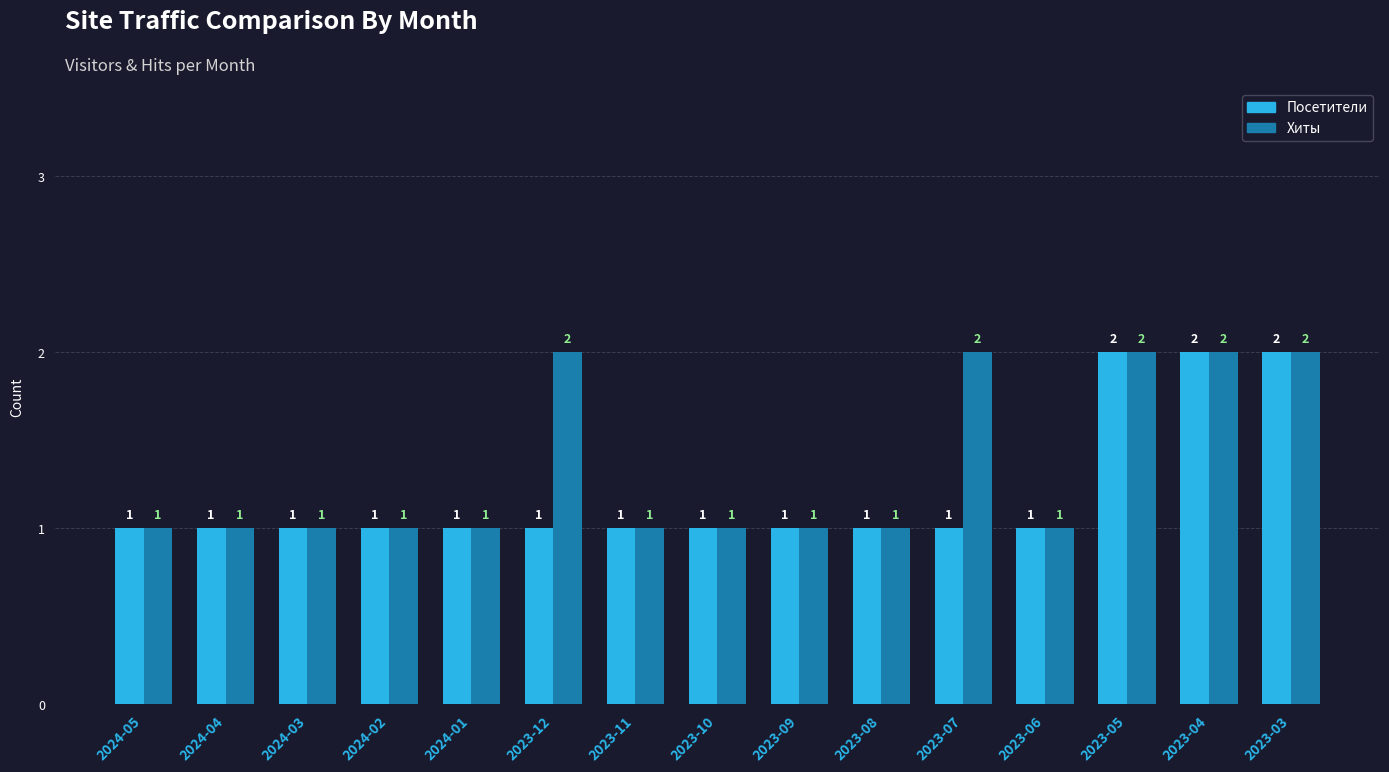

List the series in order of their overall mean, highest first.

Хиты, Посетители